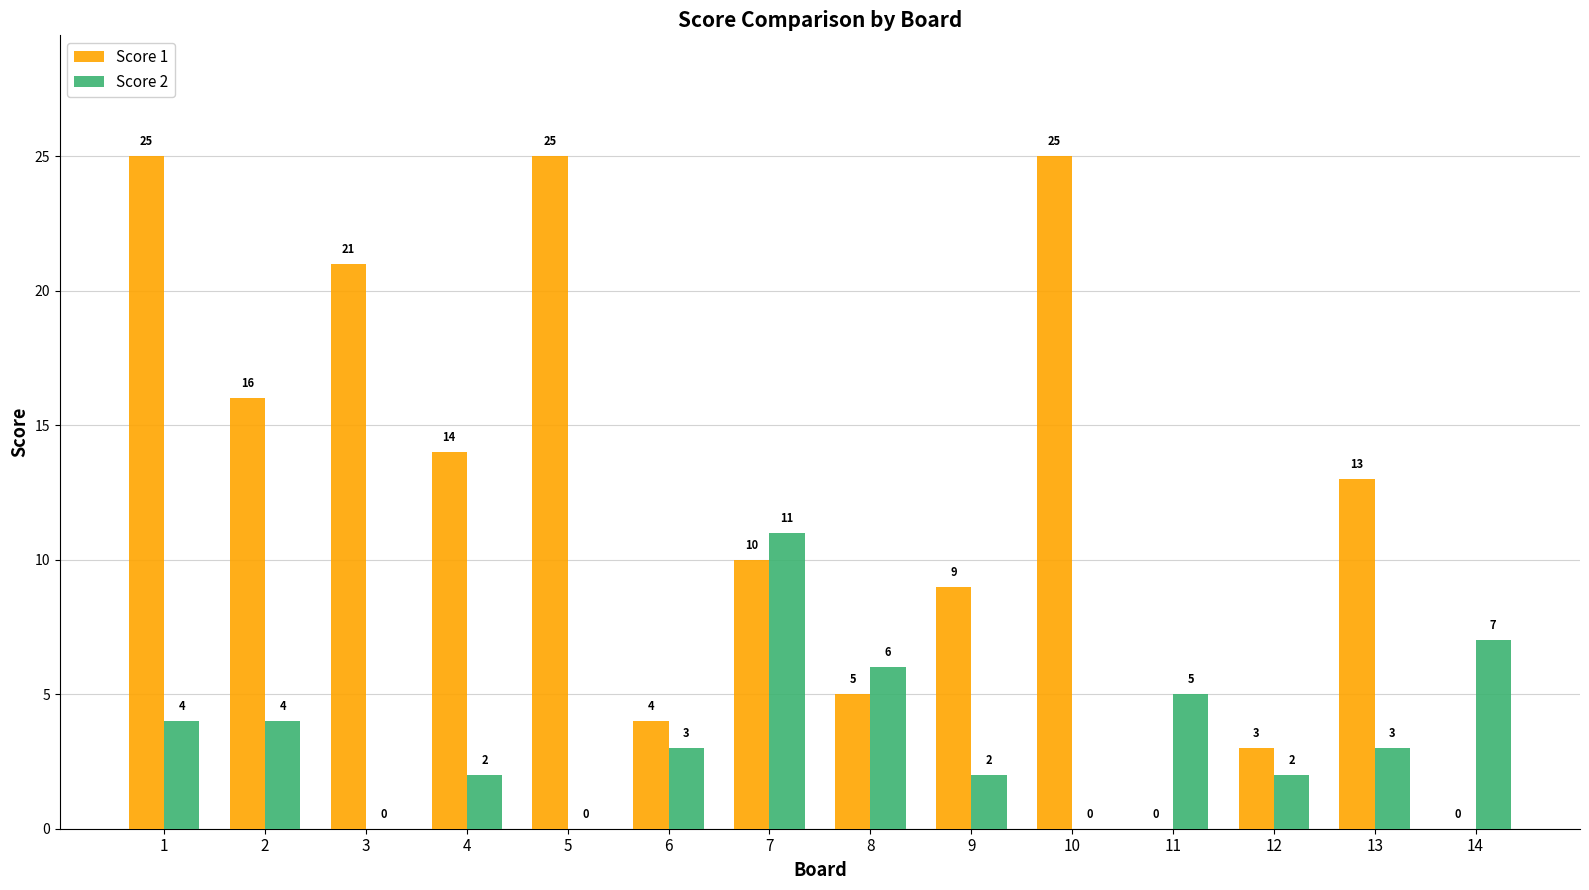

Reading left to right, list all the values displayed in this chart.

Score 1: 25	16	21	14	25	4	10	5	9	25	0	3	13	0
Score 2: 4	4	0	2	0	3	11	6	2	0	5	2	3	7